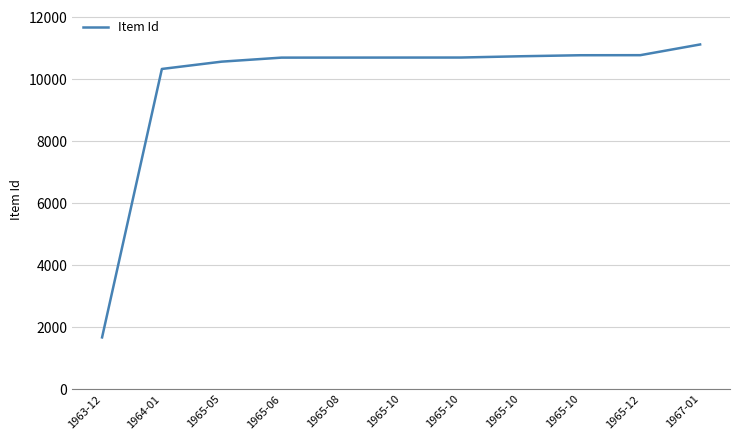

What value does the data have at 1965-10, to the nearest 10?

10700